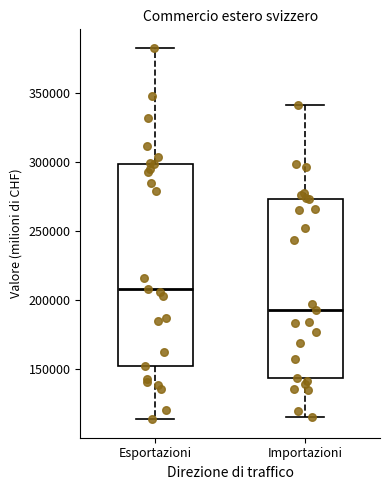

Reading left to right, read every box against the y-axis: the position of its median line, the range the box covers, and the ends of its whiskers. The values are not printed on the chart, so give them approximately, as read against the axis.

Esportazioni: median 210000, box 155000 to 300000, whiskers 115000 to 385000
Importazioni: median 195000, box 145000 to 275000, whiskers 115000 to 340000